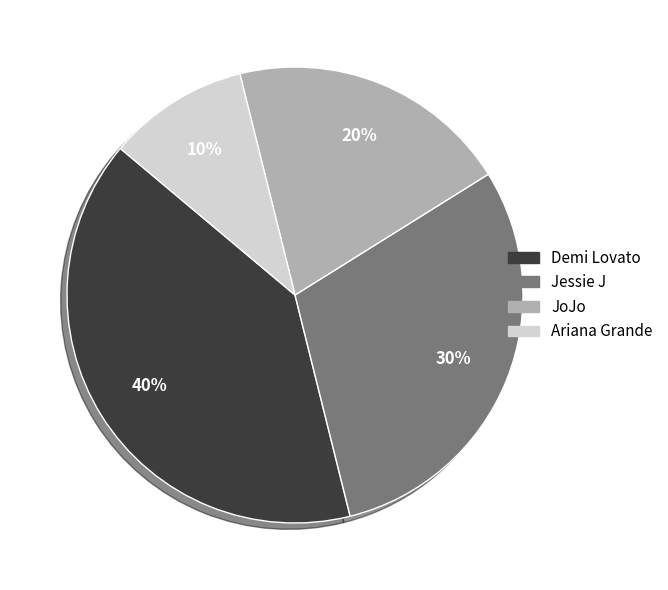

How many slices are in this pie chart?

4